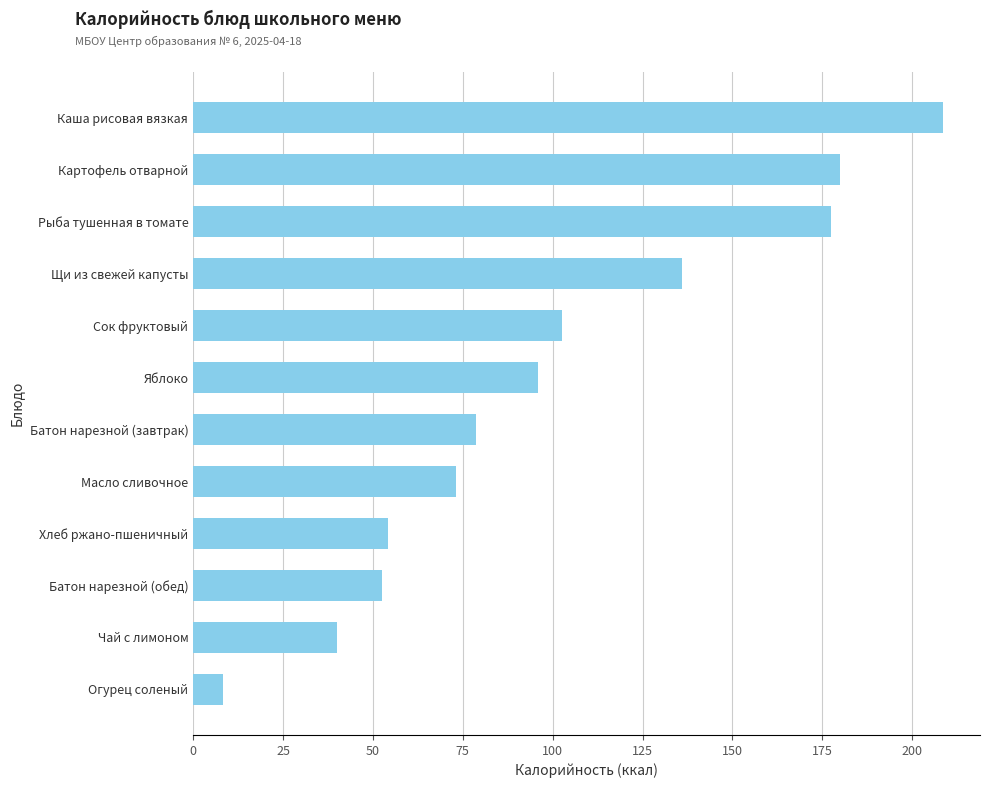

What is the approximate value at Яблоко?

96.0